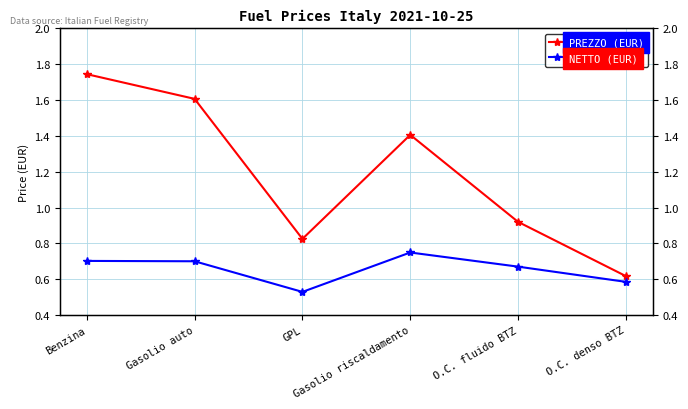

List the series in order of their overall mean, highest first.

PREZZO (EUR), NETTO (EUR)